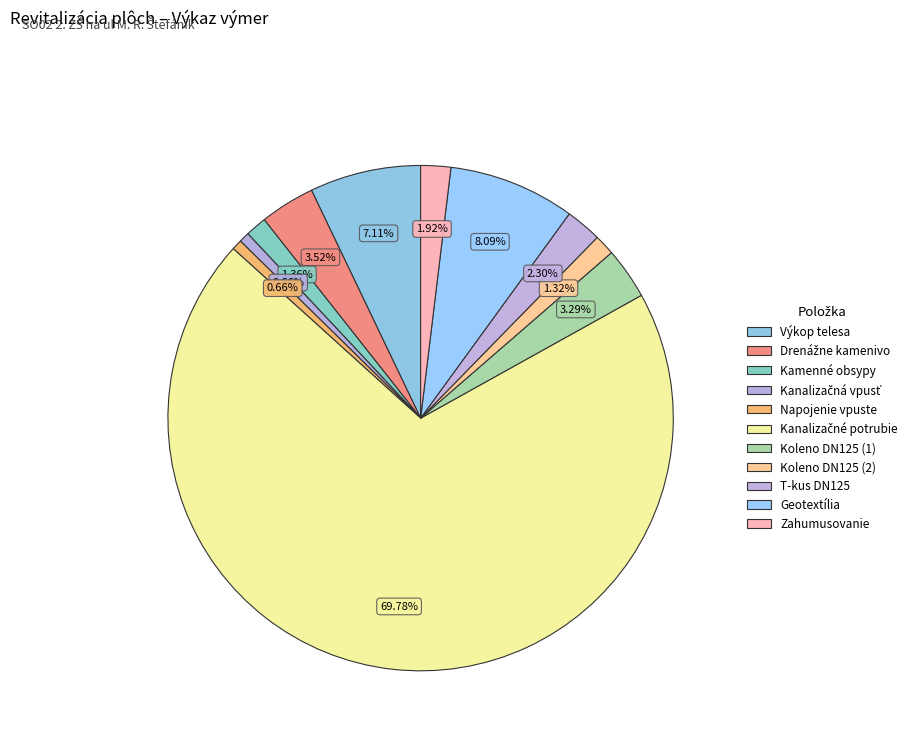

To the nearest percent, what percentage of the pie is Výkop telesa?

7%